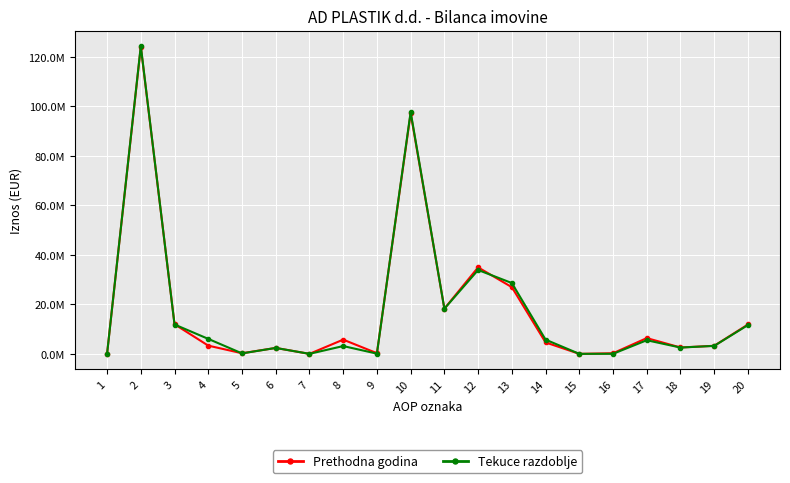

Does the chart have visible grid lines?

Yes